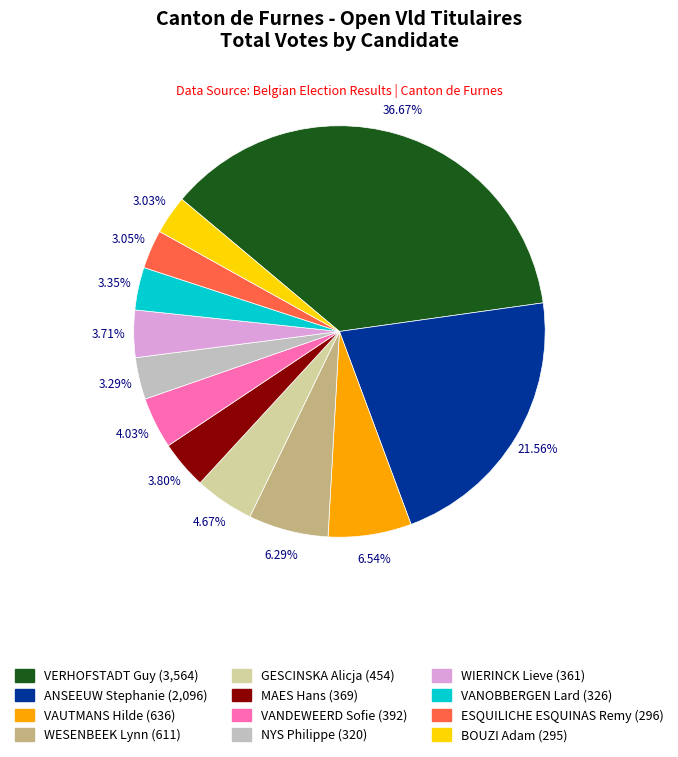

How many segments does this pie chart have?

12